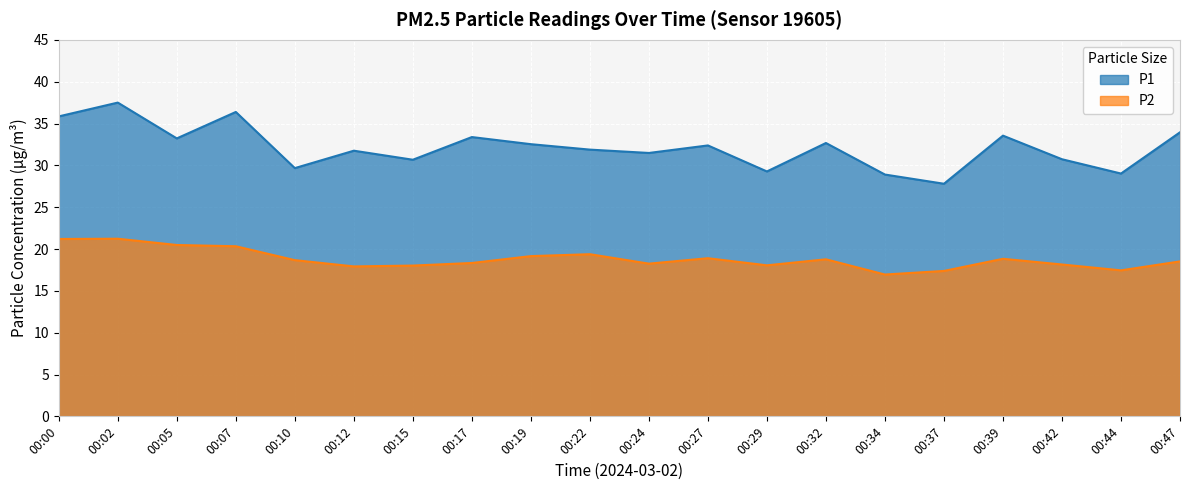

True or false: P1 and P2 cross at least once.

False